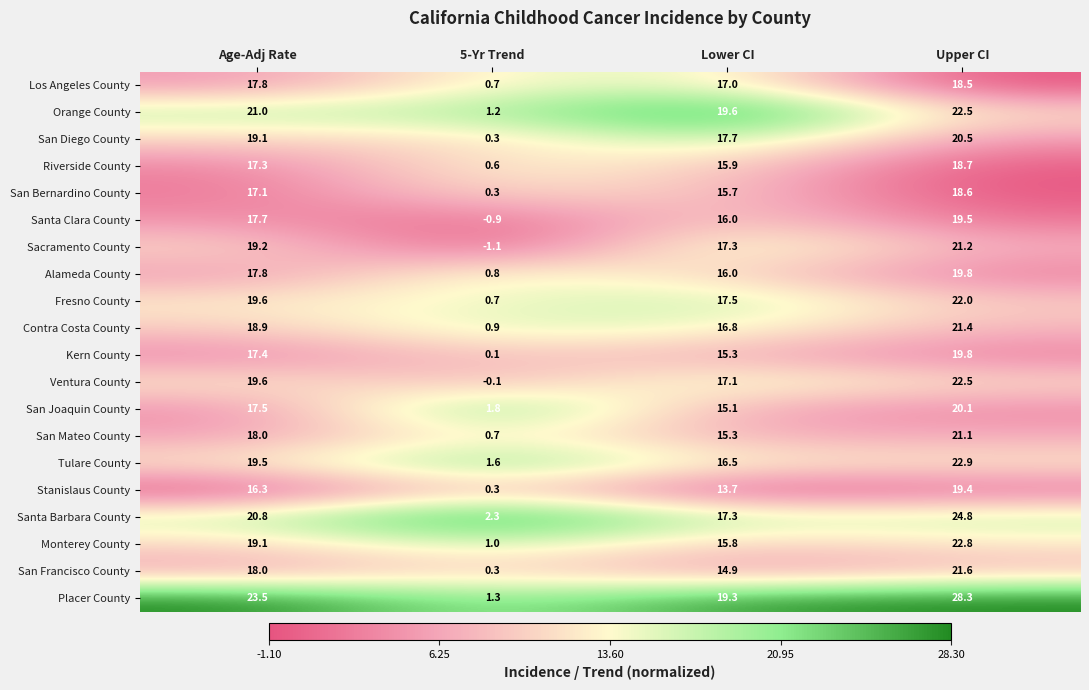

Which category has the highest value across all series?

Upper CI